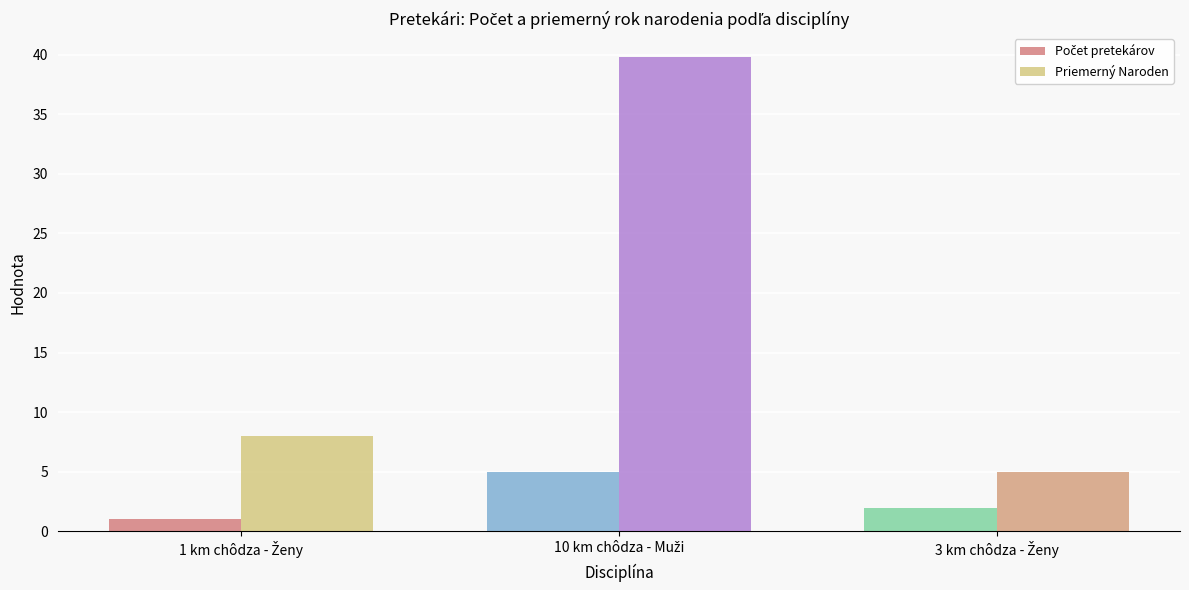

Which series has the largest range (max minus min)?

Priemerný Naroden